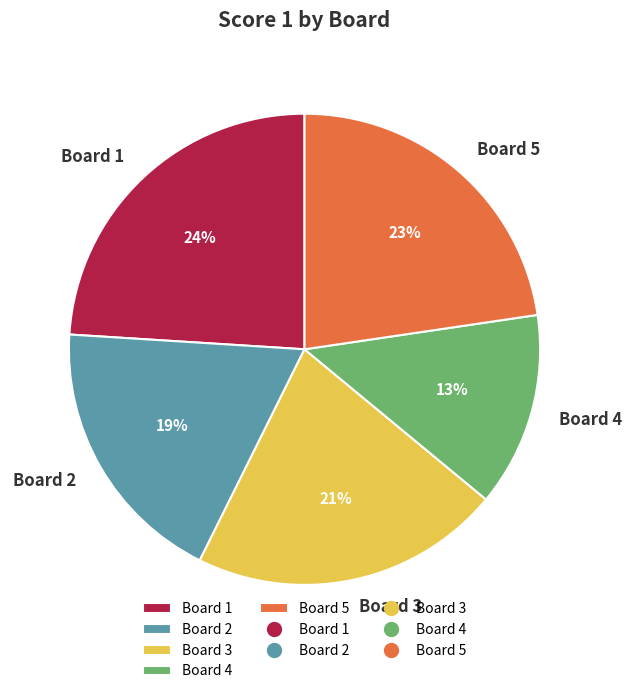

Is there a majority slice in this chart?

No